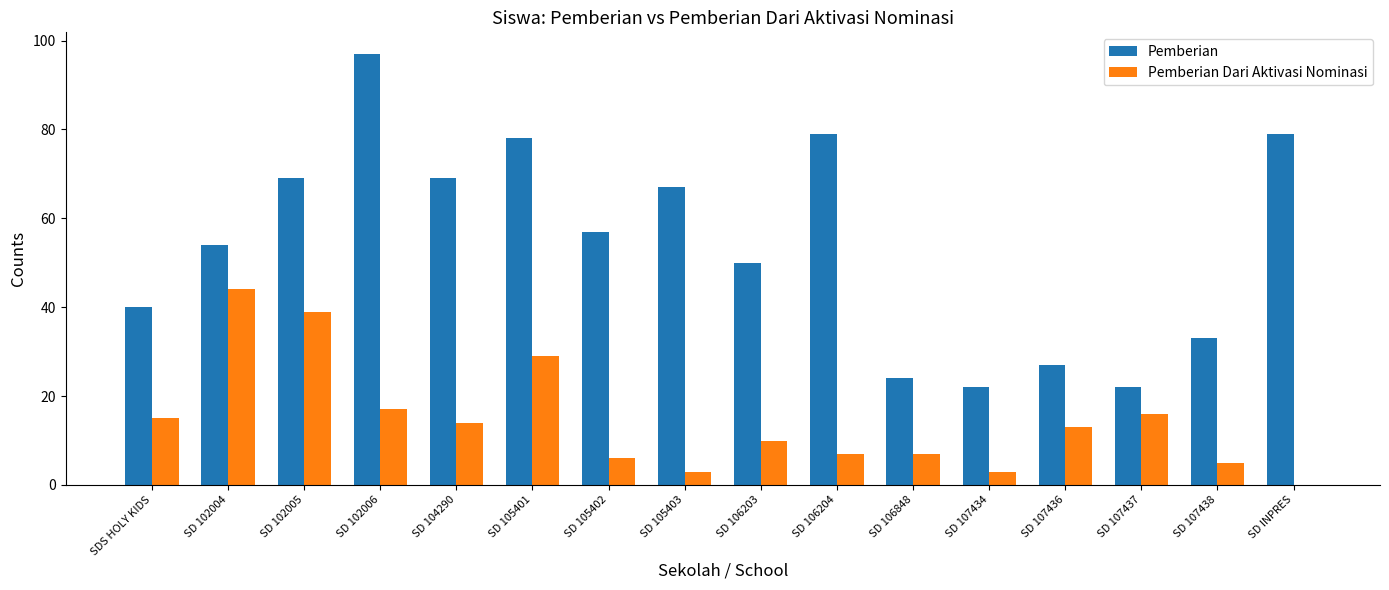

At which category is the sum across all series the highest?

SD 102006